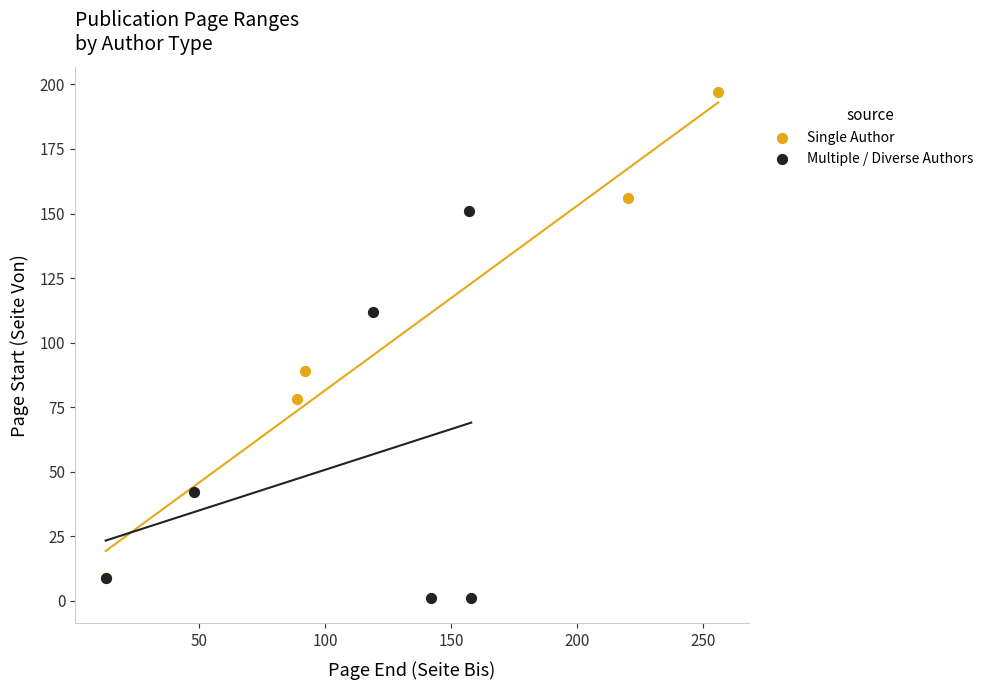

Which series reaches the maximum Y coordinate?

Single Author